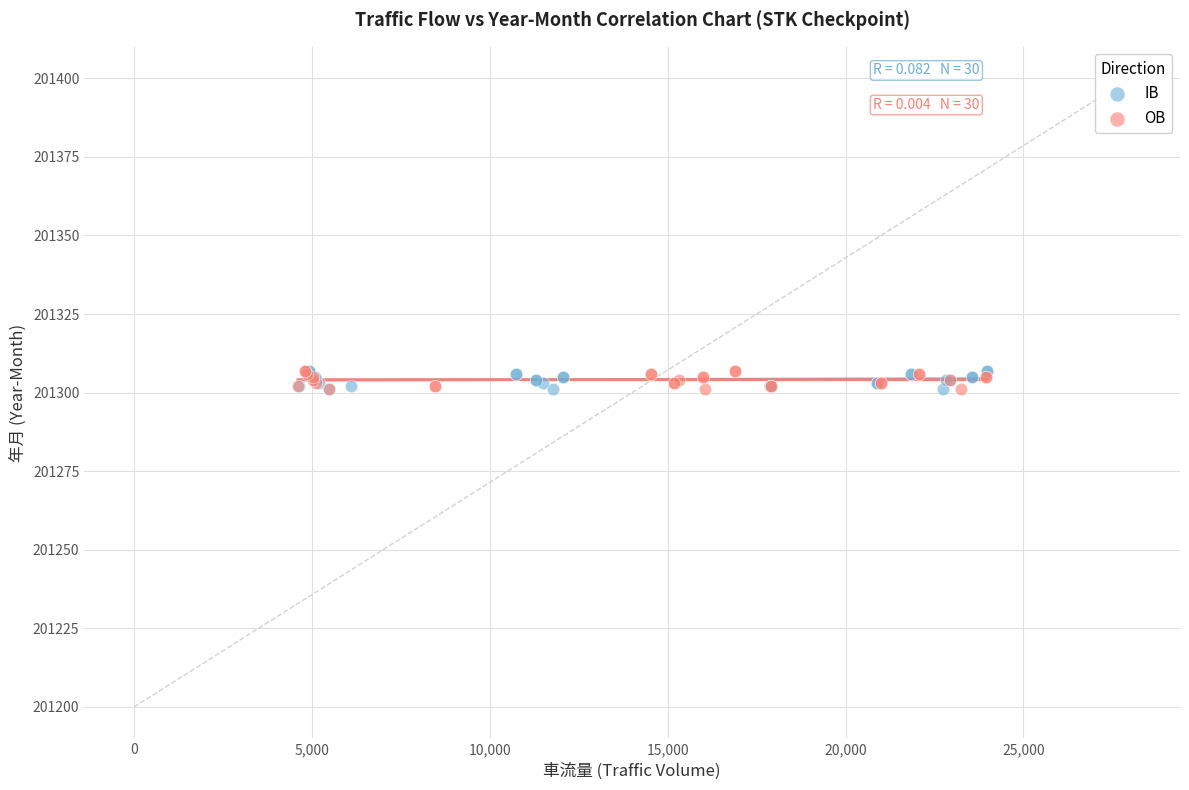

What are all the series names shown in the legend?

IB, OB